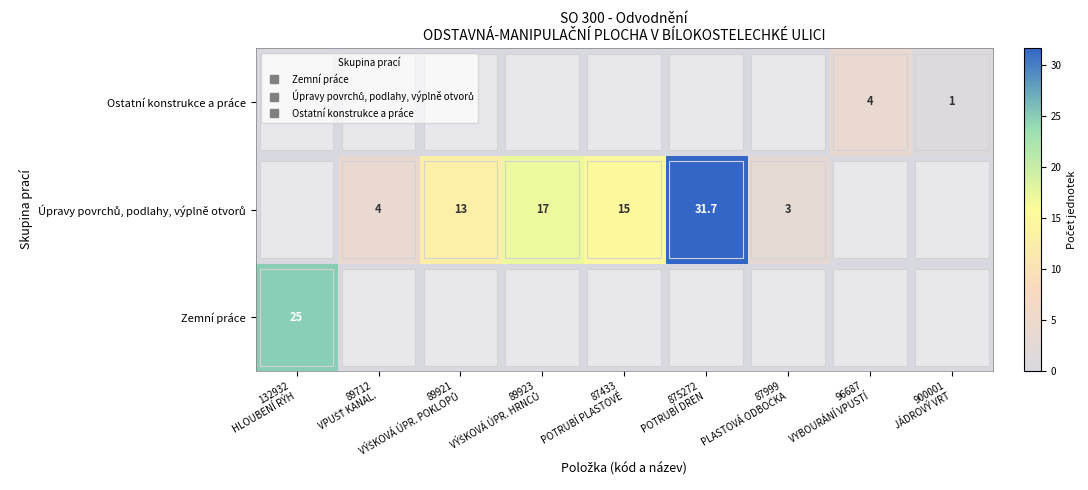

At which label is Úpravy povrchů, podlahy, výplně otvorů closest to 15?

87433 POTRUBÍ PLASTOVÉ